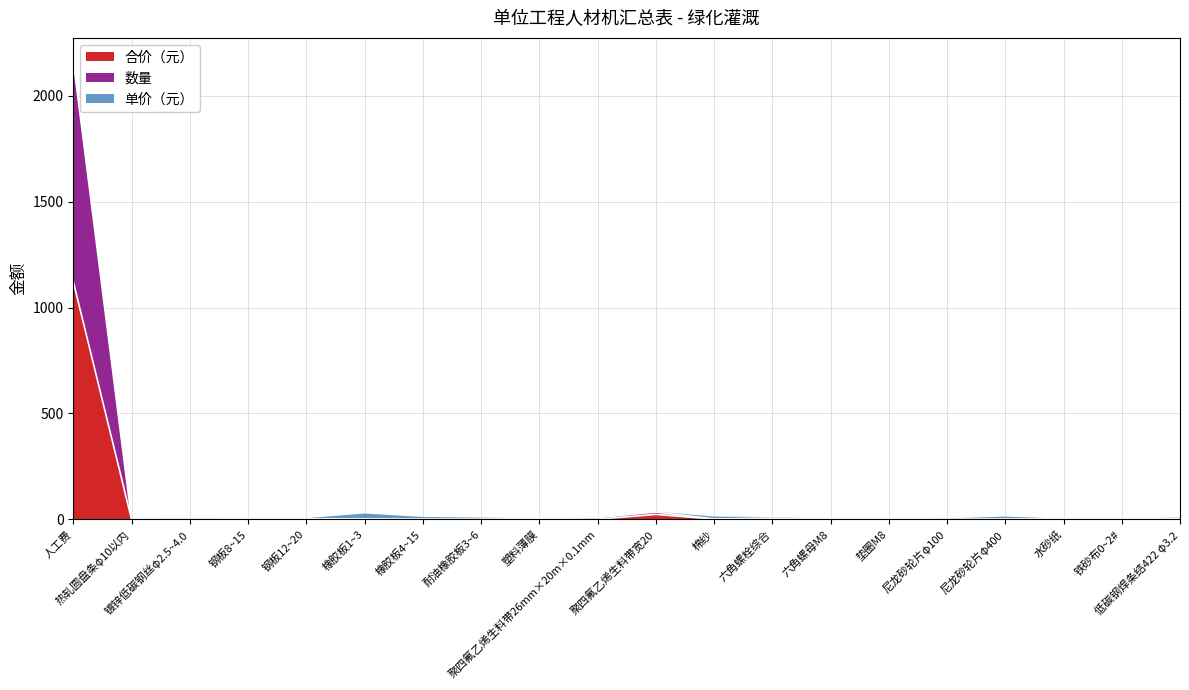

What position from the left is 尼龙砂轮片φ400?

17